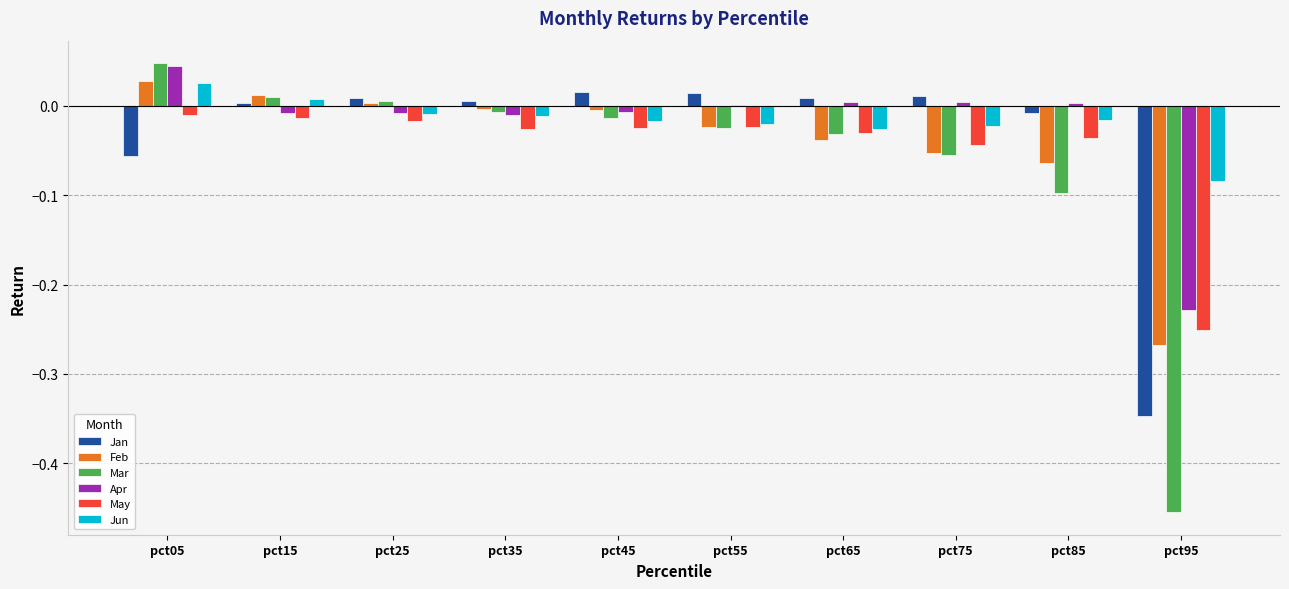

Which series has the largest range (max minus min)?

Mar